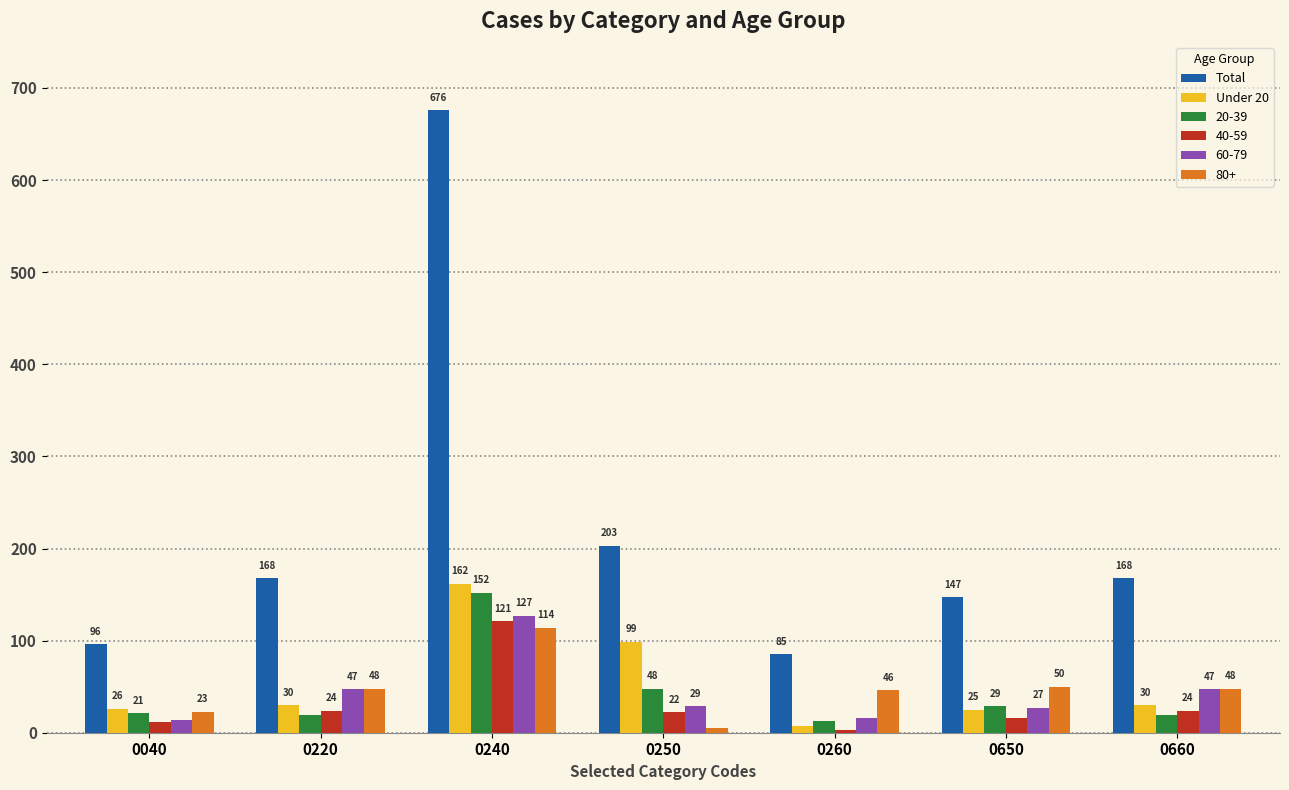

The value of Total at 0660 is 227. True or false?

False